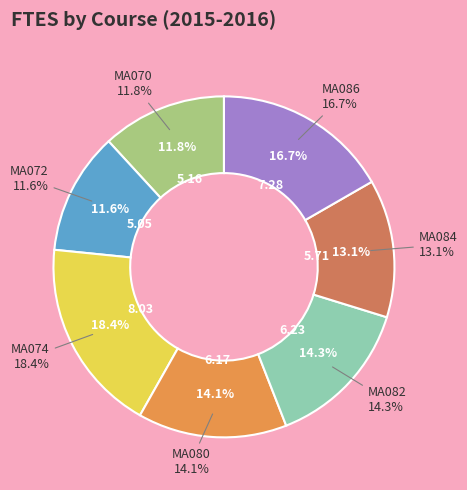

What is the largest slice in the pie chart?

MA074